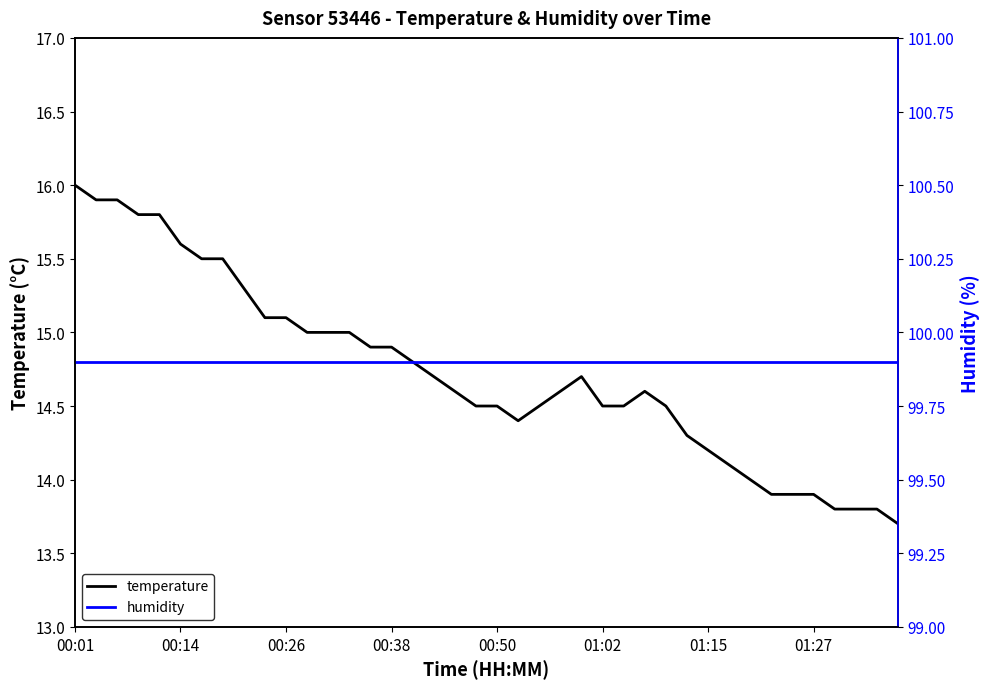

The value of temperature at 00:50 is 3.1. True or false?

False